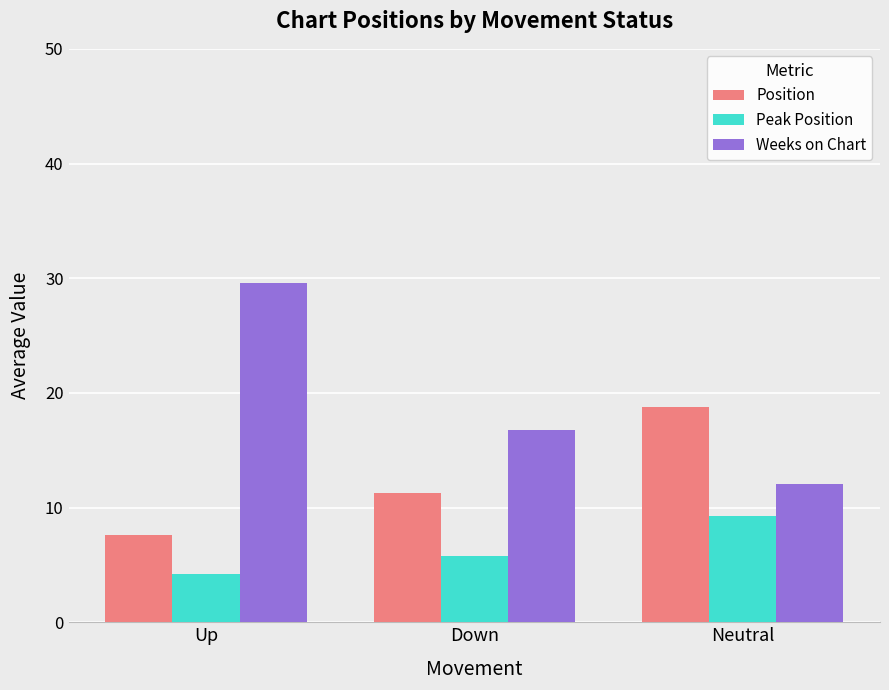

What is the difference between the highest and lowest values at Down?

11.0